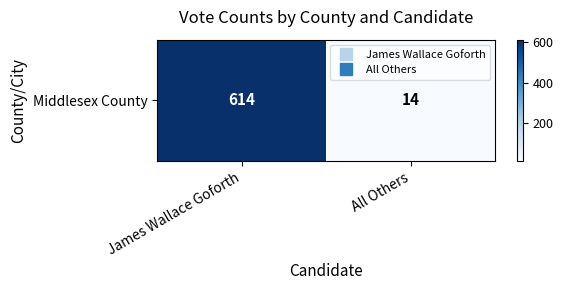

How many distinct data groups are displayed?

1